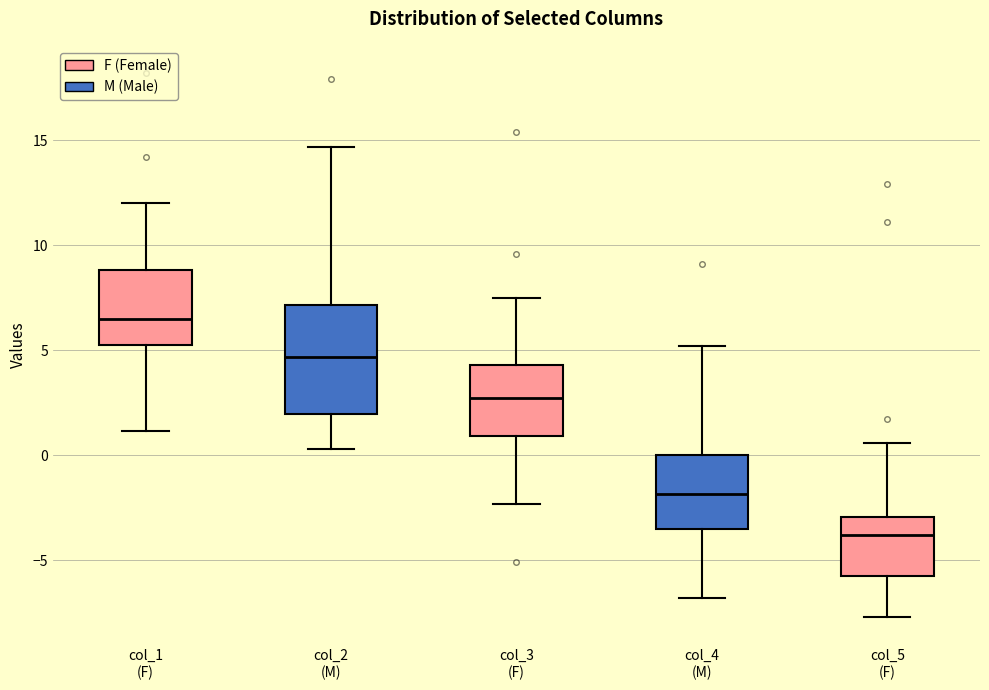

Reading left to right, read every box against the y-axis: the position of its median line, the range the box covers, and the ends of its whiskers. The values are not printed on the chart, so give them approximately, as read against the axis.

col_1 (F): median 6.5, box 5.5 to 9.0, whiskers 1.0 to 12.0
col_2 (M): median 4.5, box 2.0 to 7.0, whiskers 0.5 to 14.5
col_3 (F): median 3.0, box 1.0 to 4.5, whiskers -2.5 to 7.5
col_4 (M): median -2.0, box -3.5 to 0.0, whiskers -7.0 to 5.0
col_5 (F): median -4.0, box -5.5 to -3.0, whiskers -7.5 to 0.5